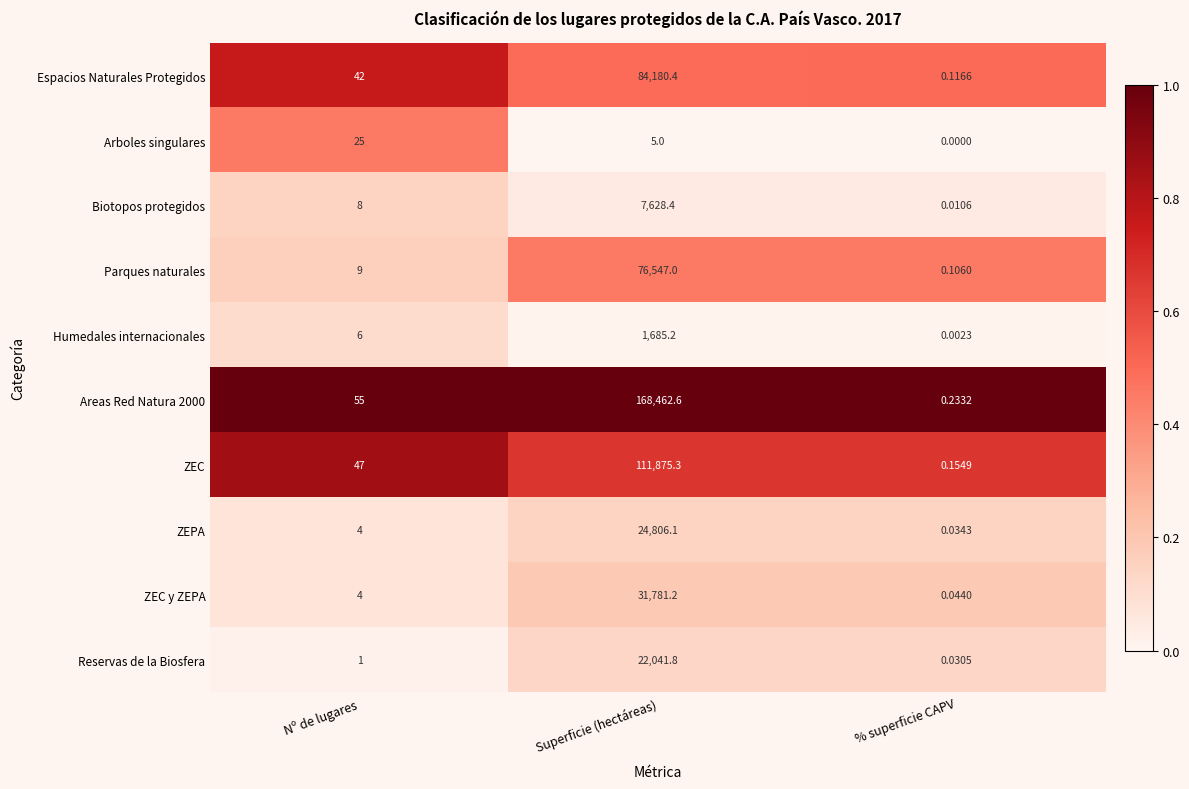

Which category has the lowest value in the Biotopos protegidos series?

% superficie CAPV